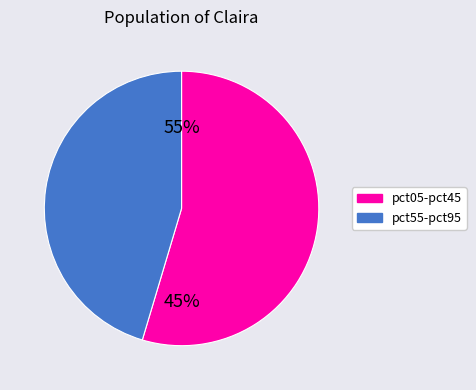

Which slice is the largest?

pct05